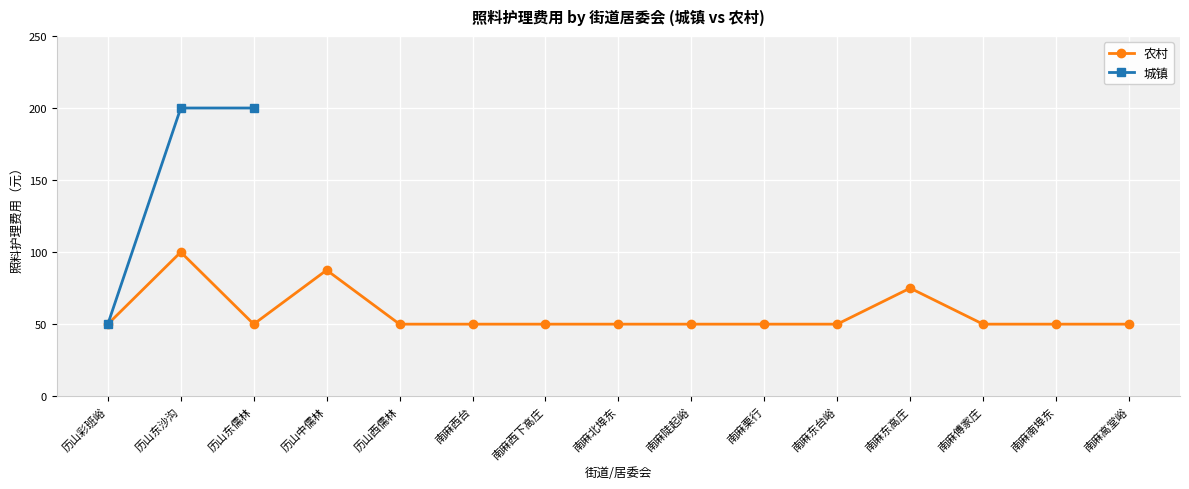

What is the difference between the maximum and minimum values?

150